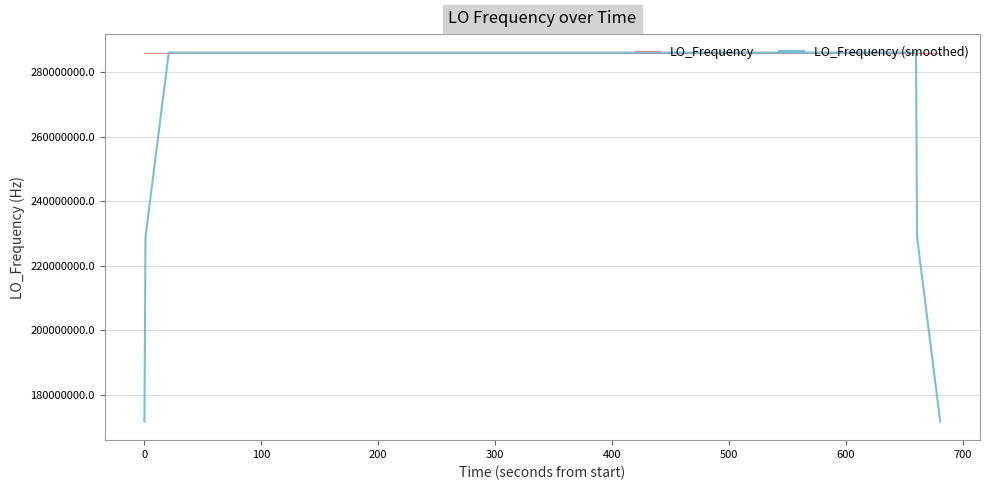

Which series has the widest spread of values?

LO_Frequency (smoothed)